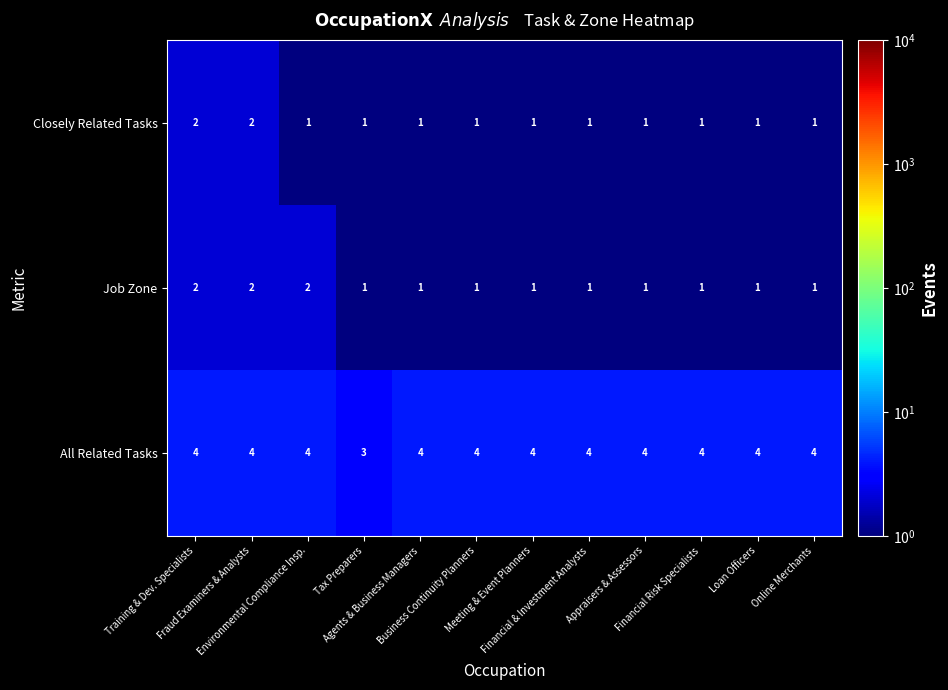

What is the greatest value displayed?

4